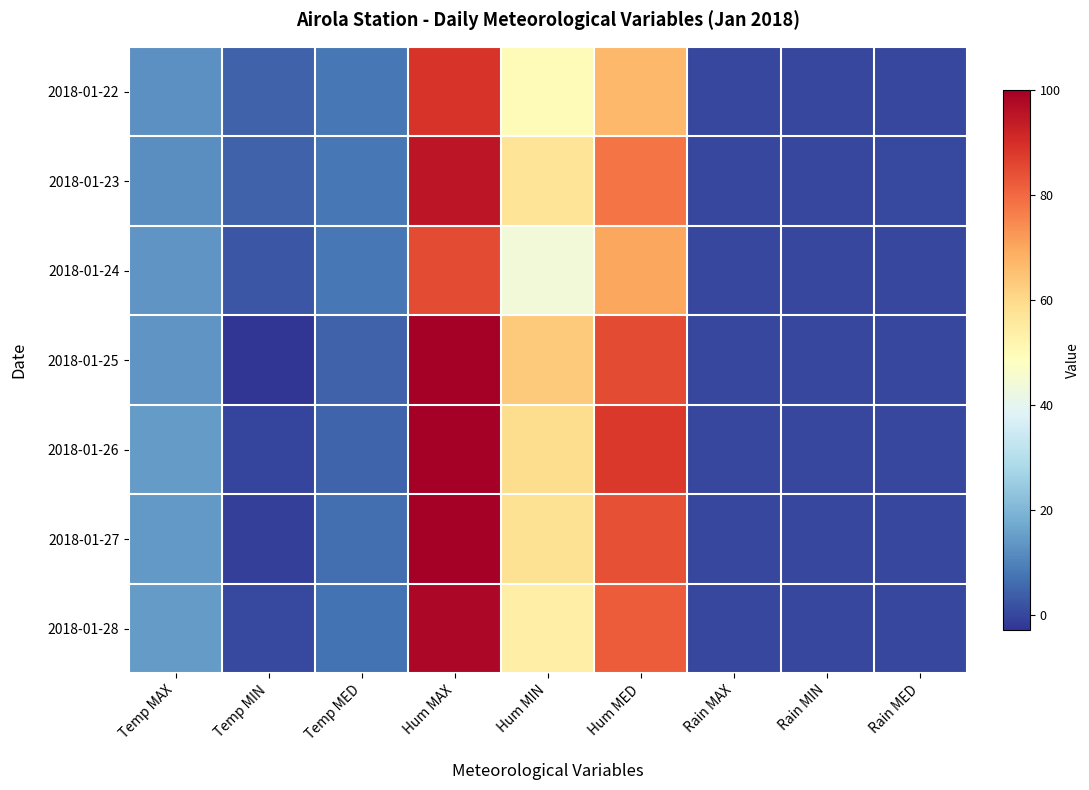

Reading right to left, transcribe all the data shown in this chart.

2018-01-22: Rain MED=0.0	Rain MIN=0.0	Rain MAX=0.0	Hum MED=67.0	Hum MIN=50.0	Hum MAX=89.0	Temp MED=8.0	Temp MIN=4.5	Temp MAX=12.6
2018-01-23: Rain MED=0.6	Rain MIN=0.0	Rain MAX=0.2	Hum MED=78.0	Hum MIN=57.0	Hum MAX=95.0	Temp MED=8.2	Temp MIN=4.4	Temp MAX=12.1
2018-01-24: Rain MED=0.0	Rain MIN=0.0	Rain MAX=0.0	Hum MED=70.0	Hum MIN=44.0	Hum MAX=85.0	Temp MED=8.0	Temp MIN=2.4	Temp MAX=13.4
2018-01-25: Rain MED=0.0	Rain MIN=0.0	Rain MAX=0.0	Hum MED=85.0	Hum MIN=63.0	Hum MAX=100.0	Temp MED=4.6	Temp MIN=-3.0	Temp MAX=13.4
2018-01-26: Rain MED=0.0	Rain MIN=0.0	Rain MAX=0.0	Hum MED=88.0	Hum MIN=59.0	Hum MAX=100.0	Temp MED=5.0	Temp MIN=-0.3	Temp MAX=14.4
2018-01-27: Rain MED=0.2	Rain MIN=0.0	Rain MAX=0.2	Hum MED=84.0	Hum MIN=58.0	Hum MAX=100.0	Temp MED=6.4	Temp MIN=-1.2	Temp MAX=14.3
2018-01-28: Rain MED=0.0	Rain MIN=0.0	Rain MAX=0.0	Hum MED=82.0	Hum MIN=54.0	Hum MAX=98.0	Temp MED=7.2	Temp MIN=0.5	Temp MAX=14.6